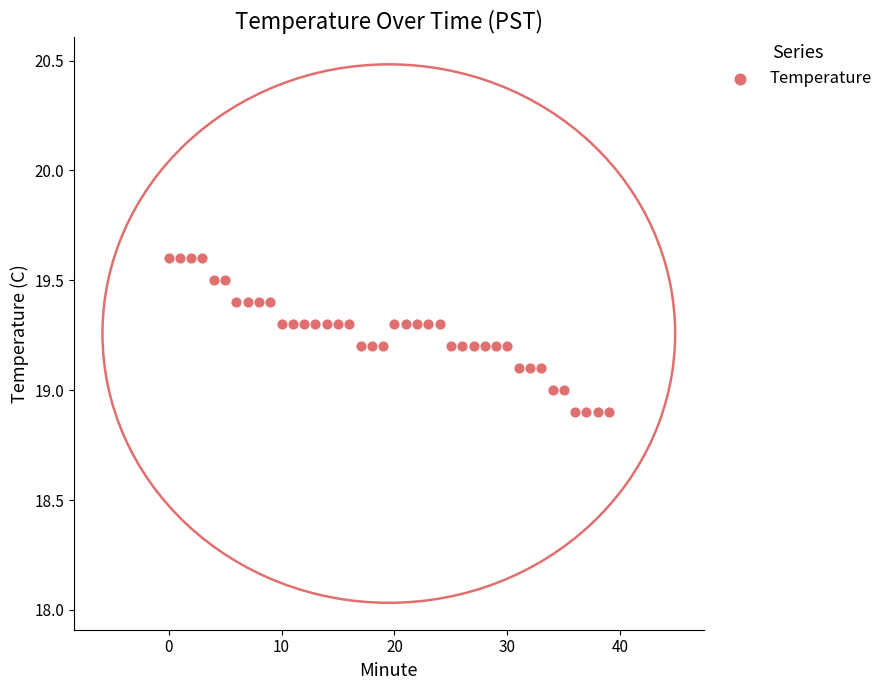

What is the range of Y values (max minus min)?

0.7